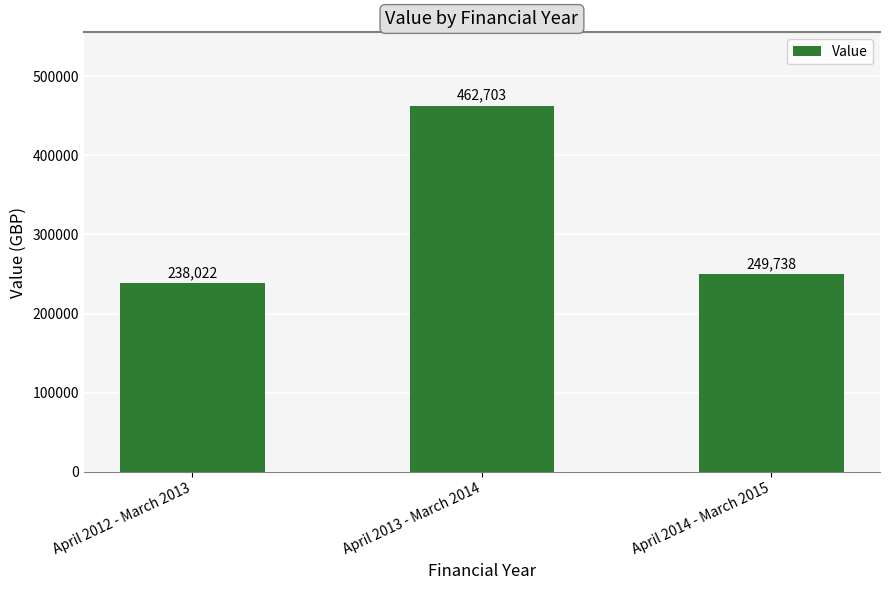

Rank the categories by value from highest to lowest.

April 2013 - March 2014, April 2014 - March 2015, April 2012 - March 2013